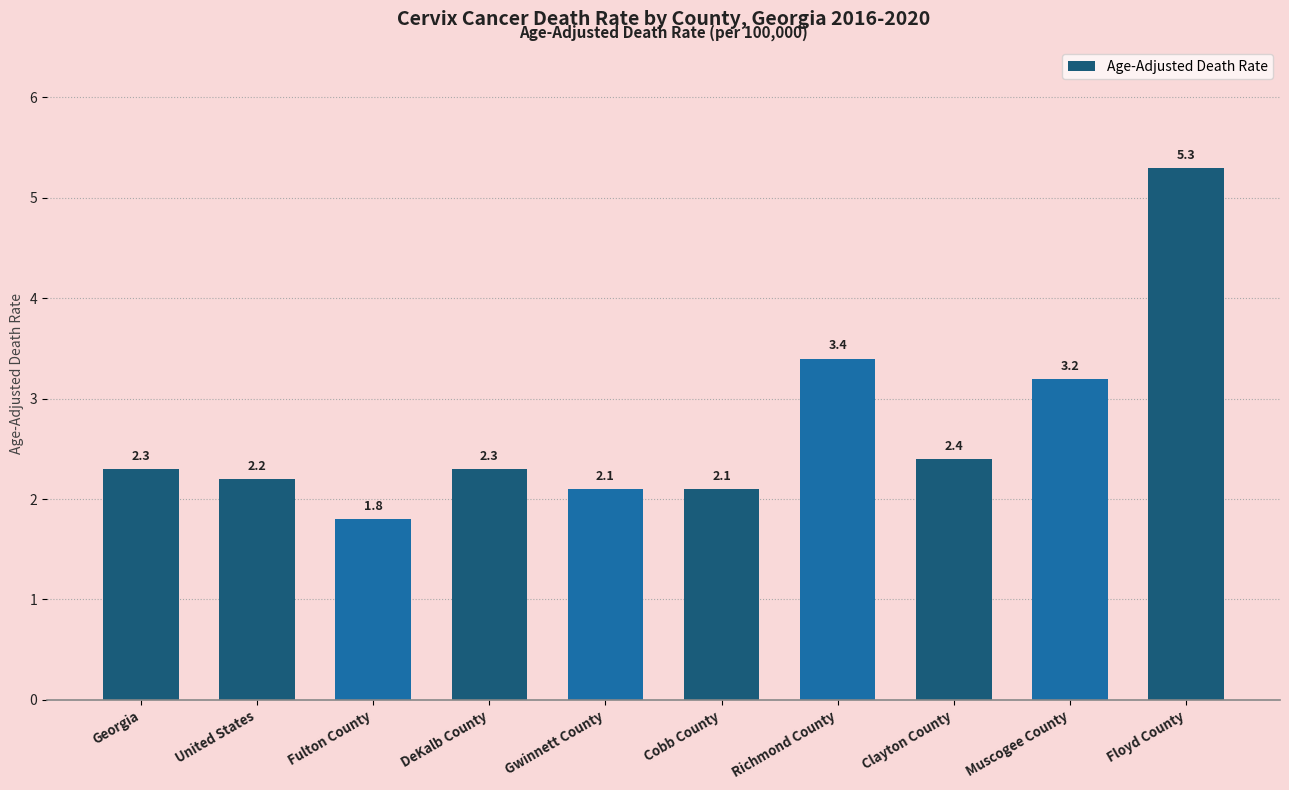

Reading right to left, what are all the values shown in this chart?

Floyd County=5.3	Muscogee County=3.2	Clayton County=2.4	Richmond County=3.4	Cobb County=2.1	Gwinnett County=2.1	DeKalb County=2.3	Fulton County=1.8	United States=2.2	Georgia=2.3